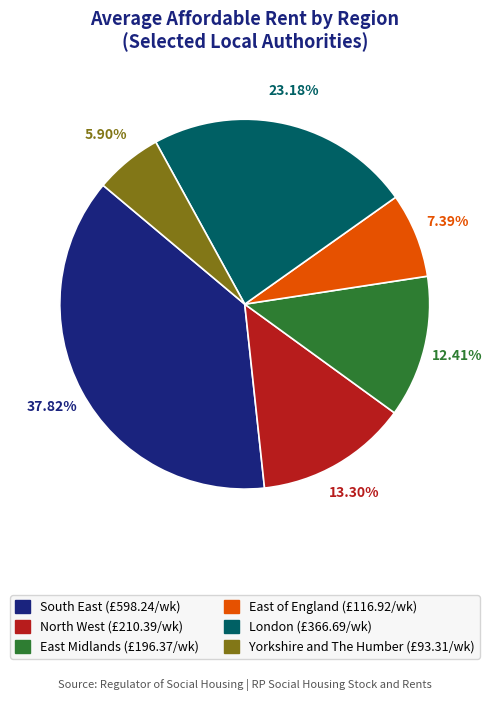

Does any single category account for the majority?

No